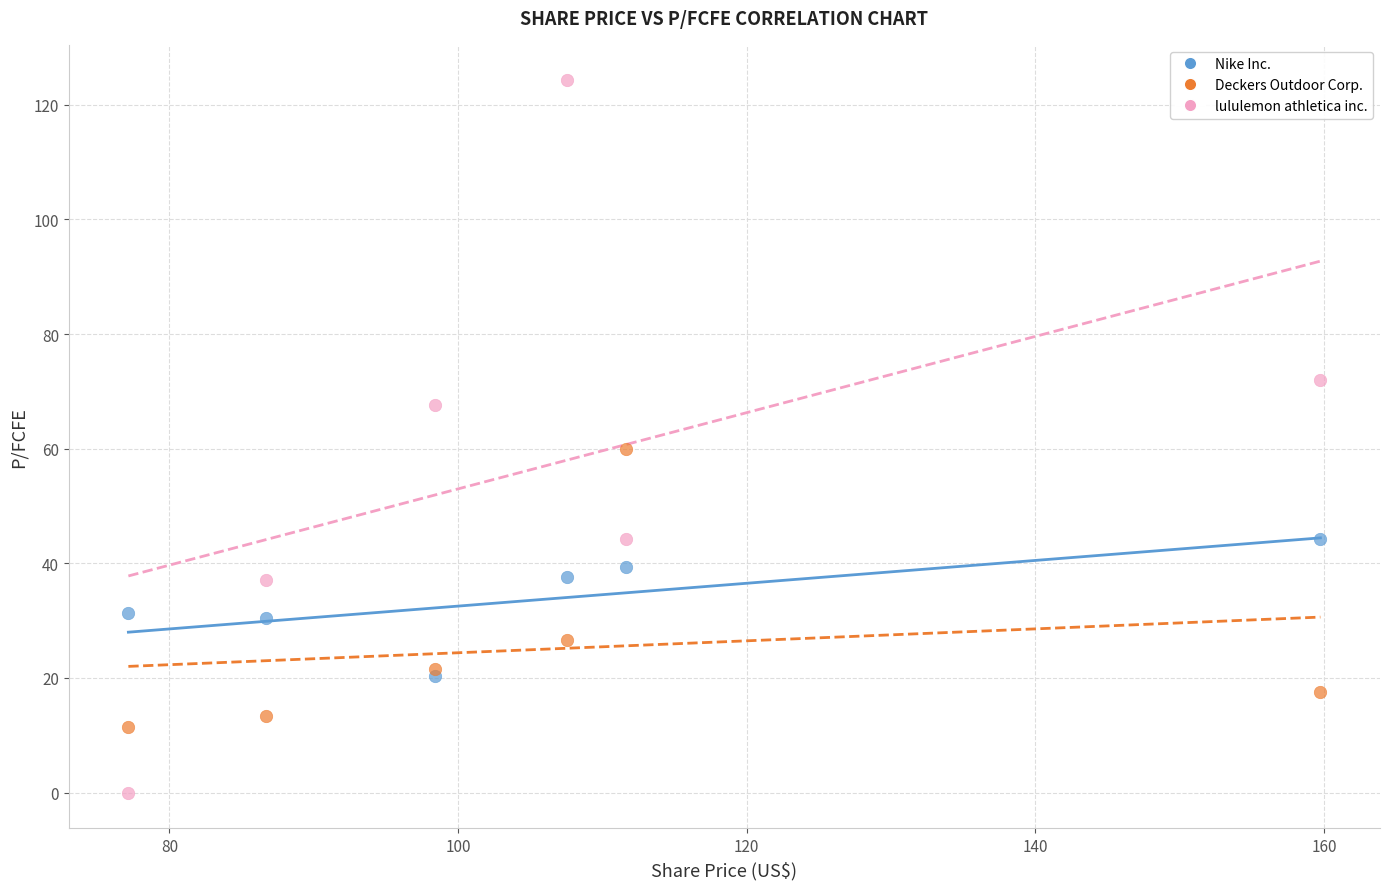

Which series has the widest spread of Y values?

lululemon athletica inc.